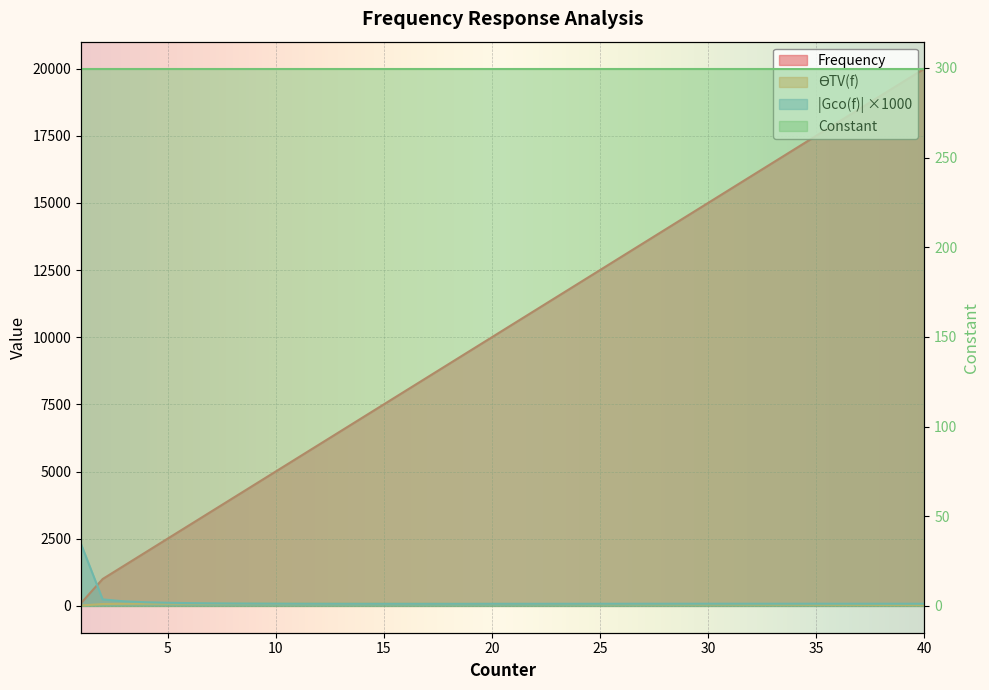

True or false: |Gco(f)| and Frequency cross at least once.

True